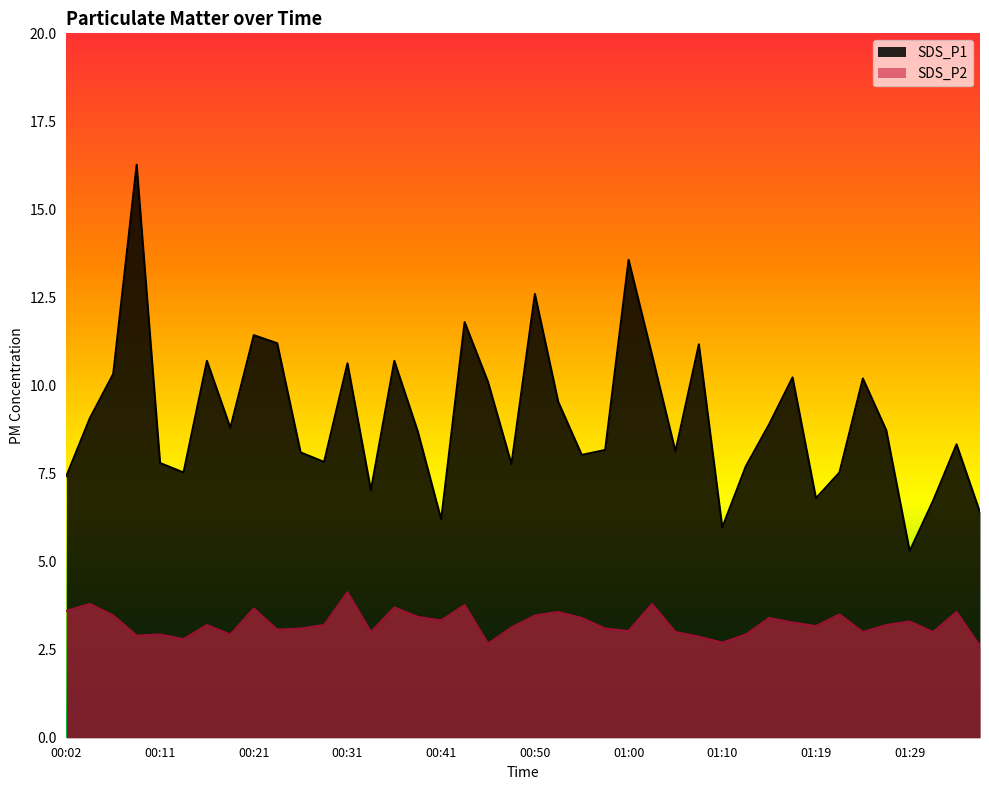

Which series has the largest total across all categories?

SDS_P1